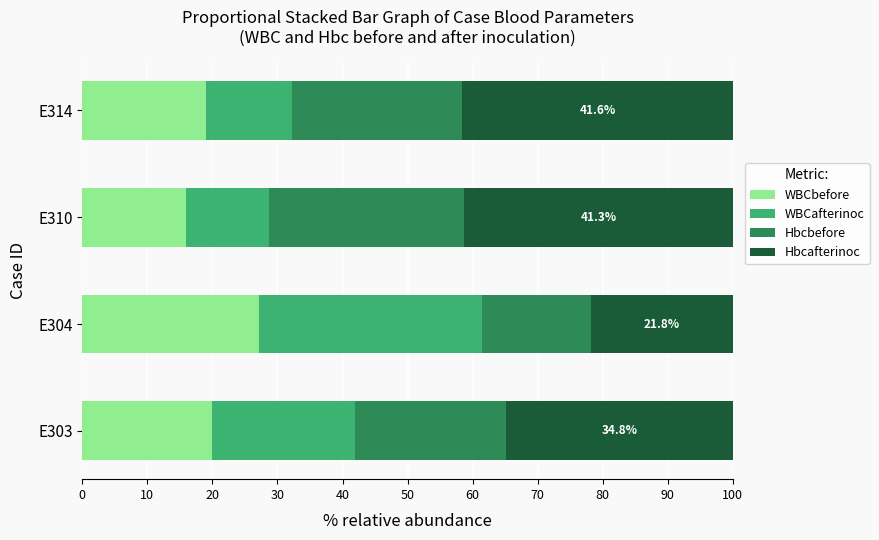

What is the minimum value for WBCbefore?

16.0